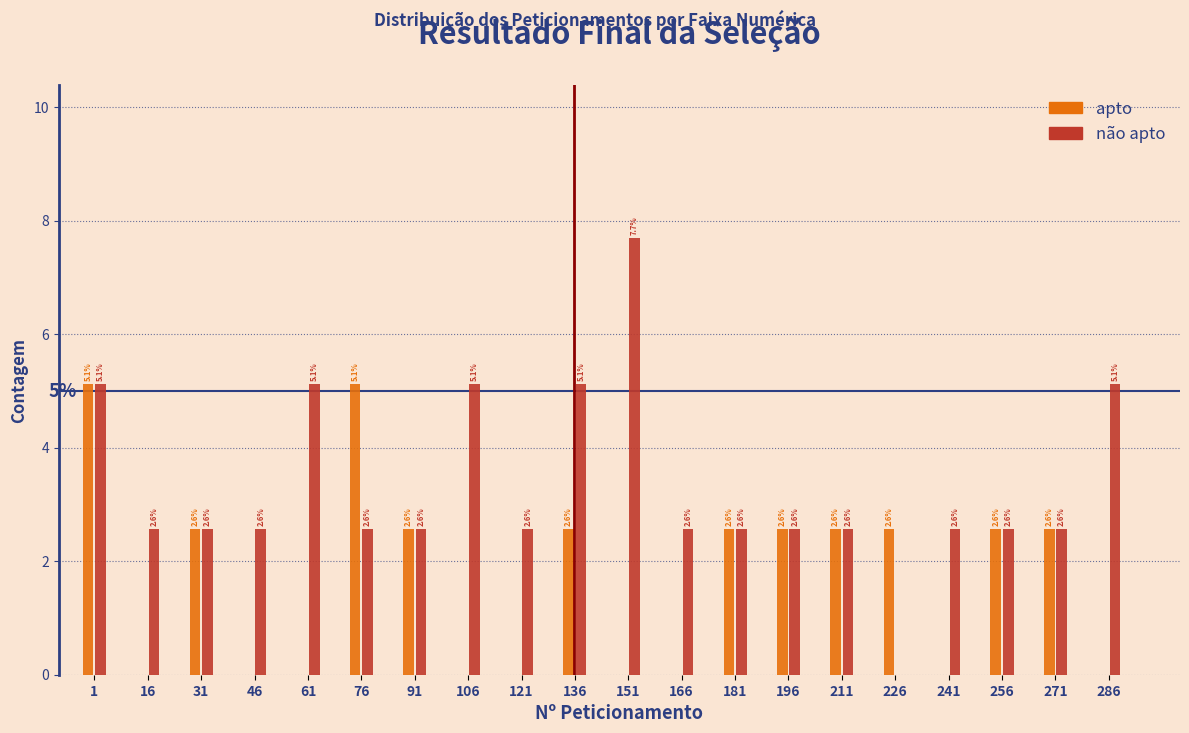

Reading left to right, extract all data points from this chart.

apto: 1=5.1	16=0.0	31=2.6	46=0.0	61=0.0	76=5.1	91=2.6	106=0.0	121=0.0	136=2.6	151=0.0	166=0.0	181=2.6	196=2.6	211=2.6	226=2.6	241=0.0	256=2.6	271=2.6	286=0.0
não apto: 1=5.1	16=2.6	31=2.6	46=2.6	61=5.1	76=2.6	91=2.6	106=5.1	121=2.6	136=5.1	151=7.7	166=2.6	181=2.6	196=2.6	211=2.6	226=0.0	241=2.6	256=2.6	271=2.6	286=5.1